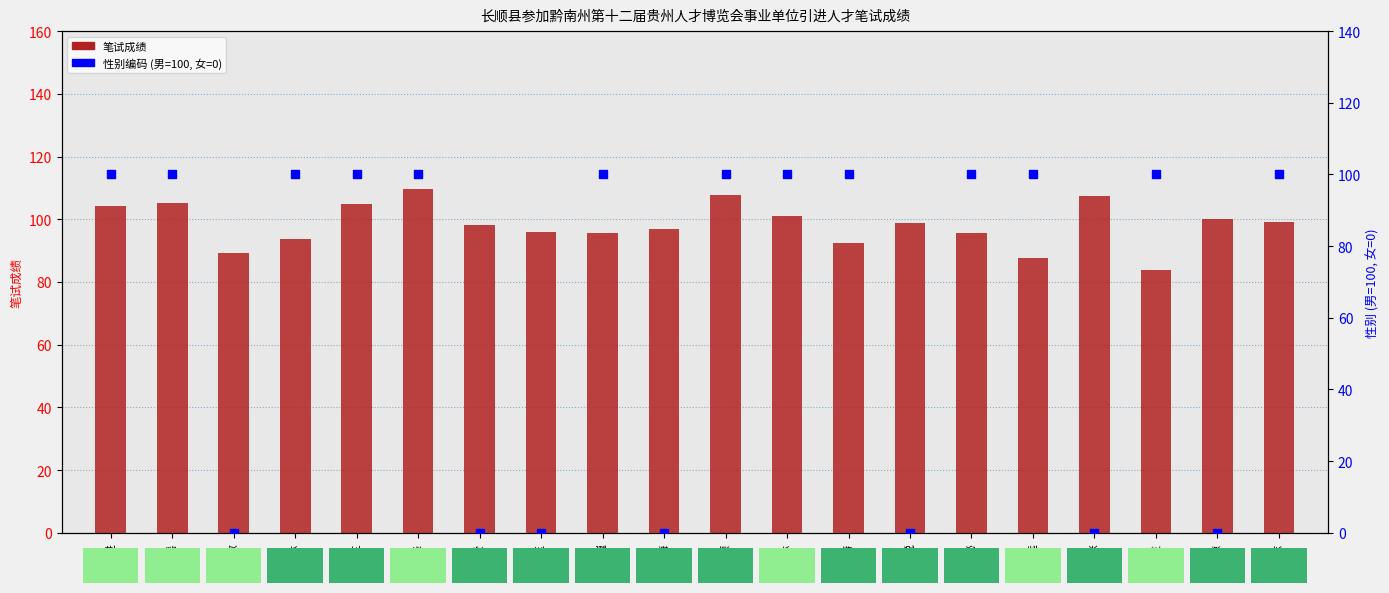

Which series contains the lowest Y value?

性别编码×100